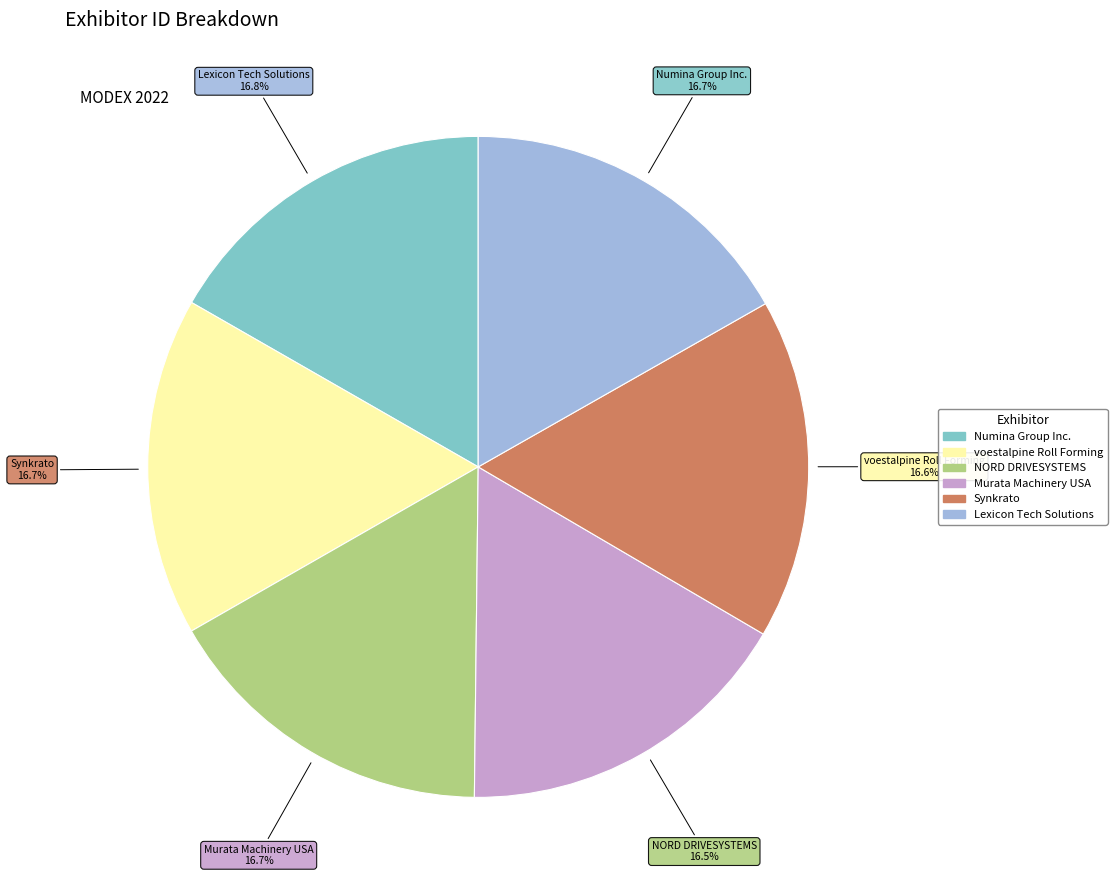

Combined, do Numina Group Inc. and NORD DRIVESYSTEMS account for over 50%?

No